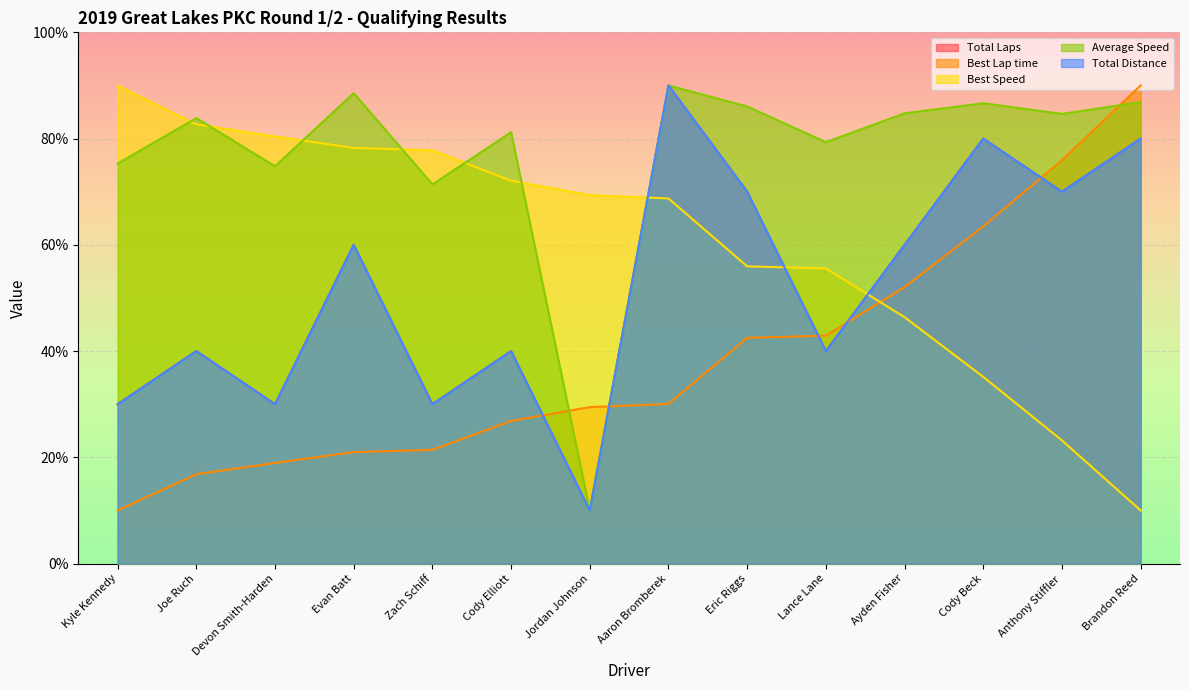

What is the difference between the maximum and minimum values in the Best Lap time series?

80.0